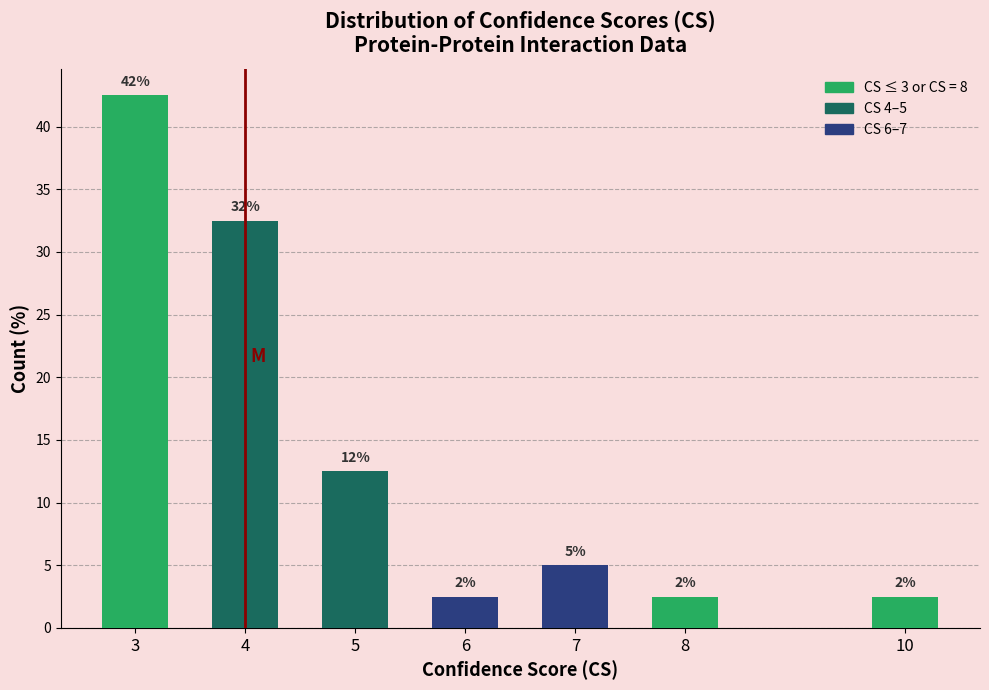

Are the bars horizontal?

No